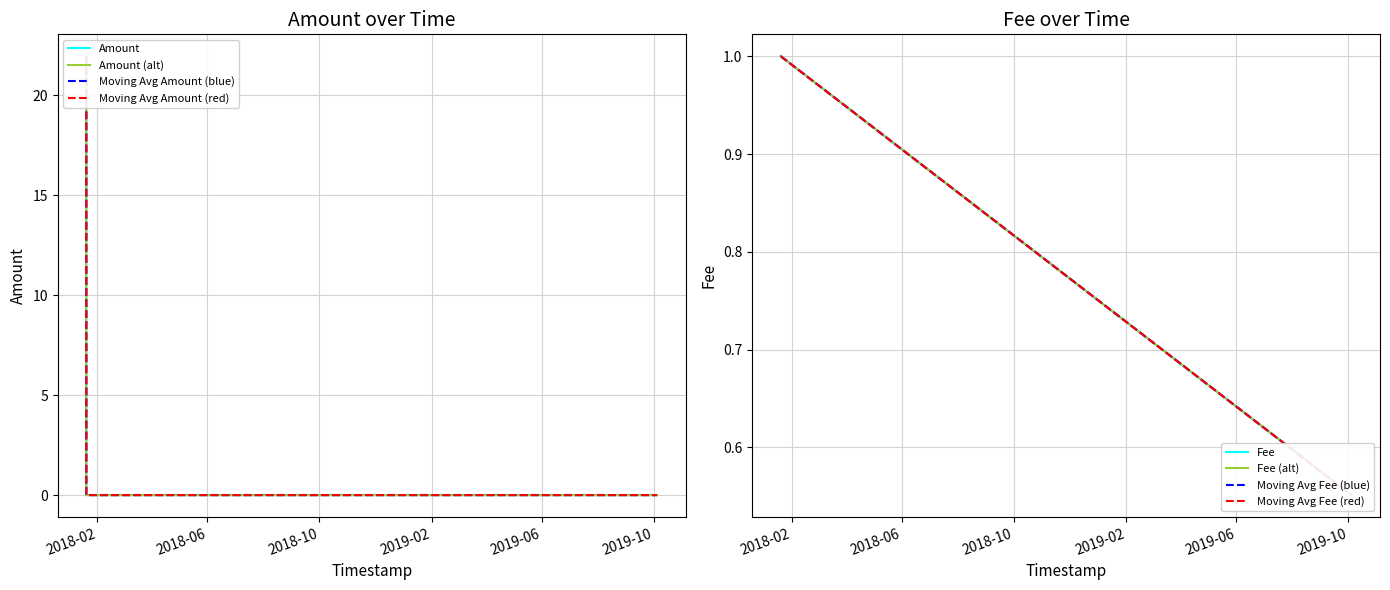

How many data points in Amount are above 0?

2